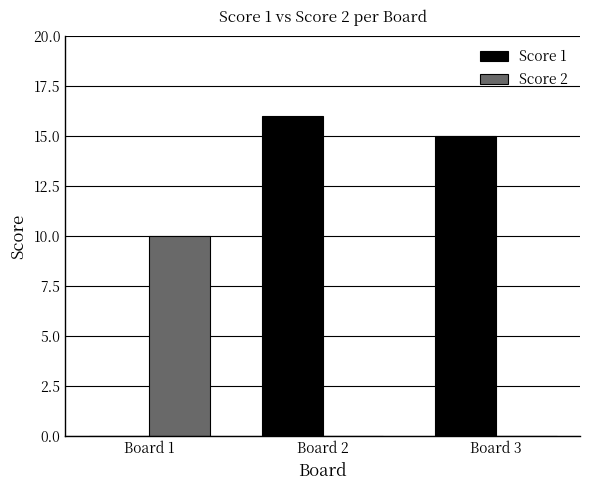

Between Board 1 and Board 3, which series saw the biggest shift?

Score 1